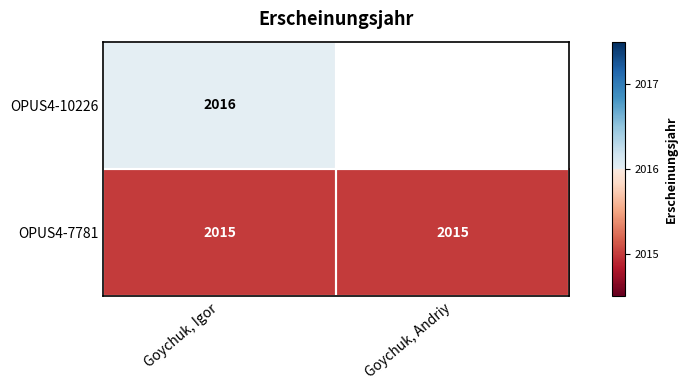

At Goychuk, Igor, list the series in order from largest to smallest.

OPUS4-10226, OPUS4-7781